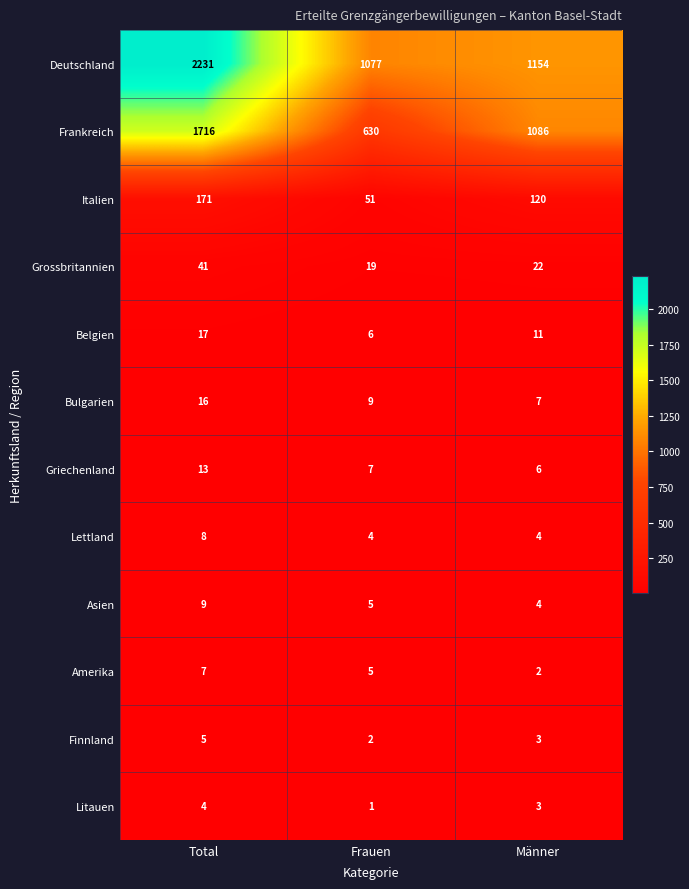

What is the difference between the second highest and minimum values in the Frankreich series?

456